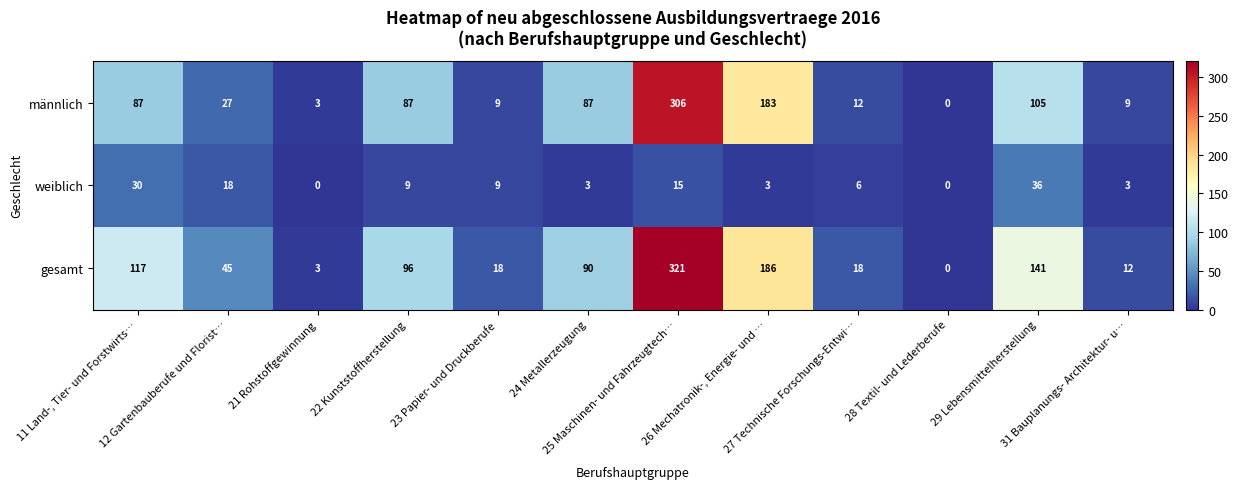

What is the maximum value shown in the chart?

321